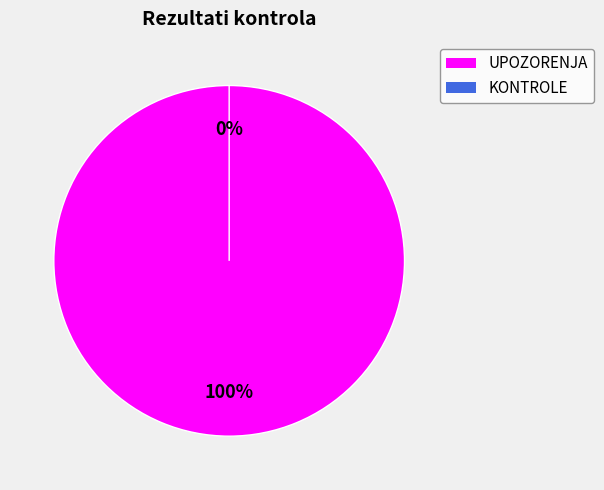

To the nearest percent, what portion does UPOZORENJA represent?

100%